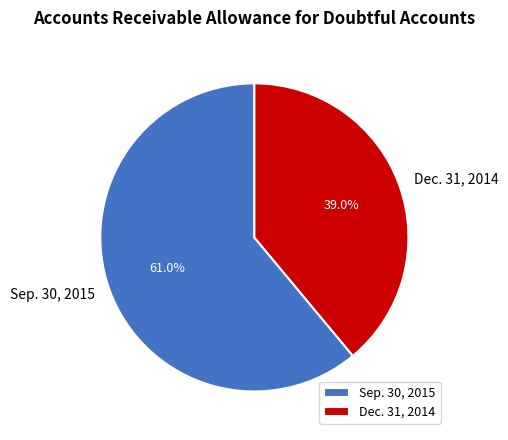

To the nearest percent, what is the average slice percentage?

50%